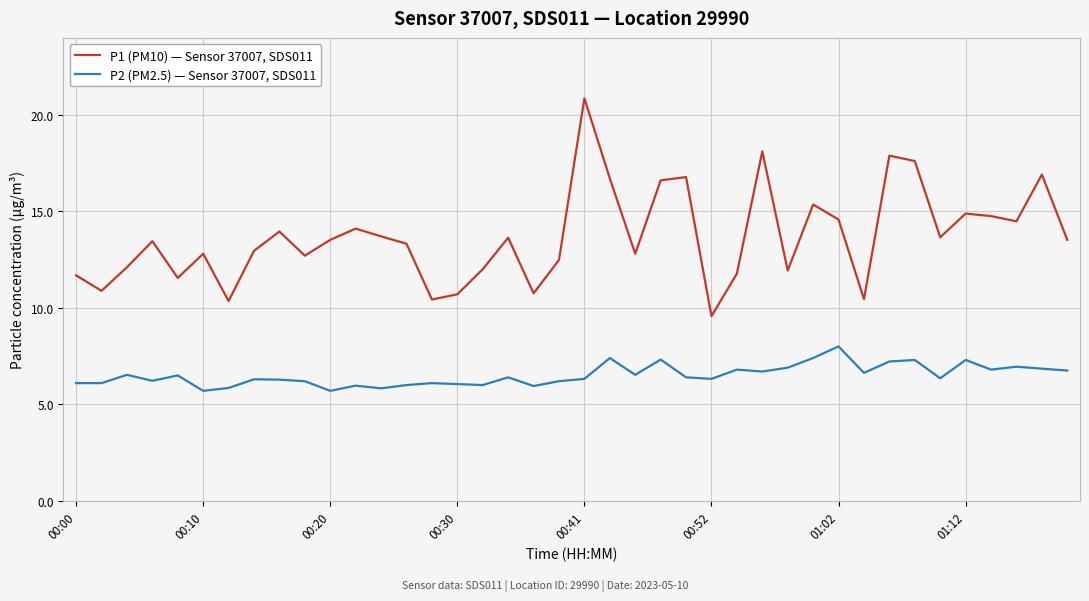

True or false: P2 (PM2.5) — Sensor 37007, SDS011 and P1 (PM10) — Sensor 37007, SDS011 intersect in this chart.

False